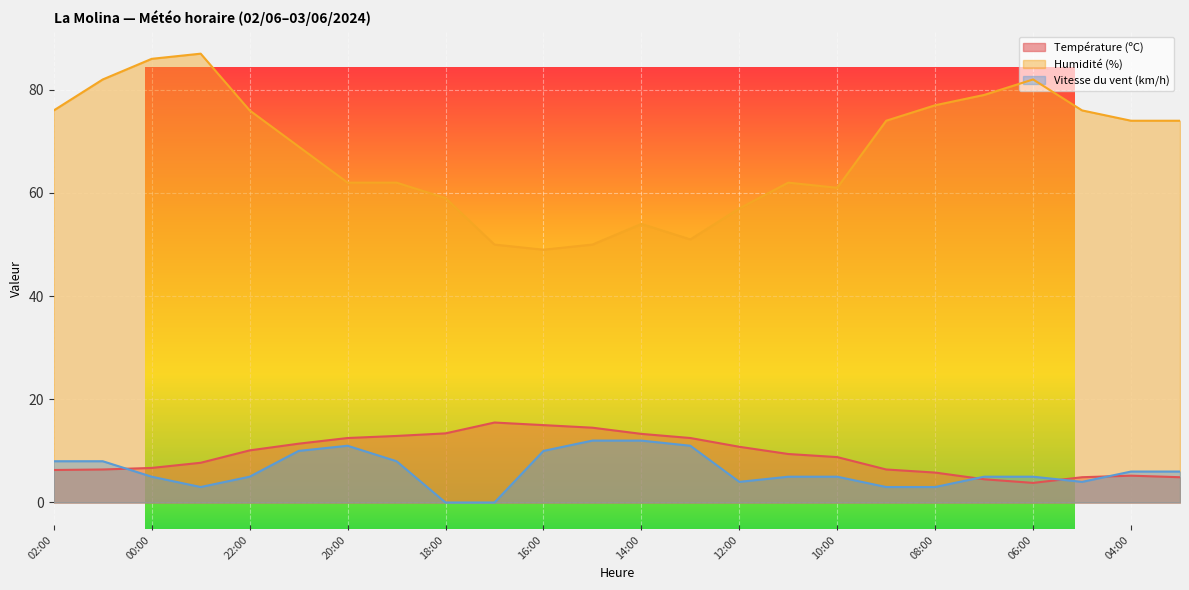

Which series ends up on top after the final intersection of Température (ºC) and Vitesse du vent (km/h)?

Vitesse du vent (km/h)